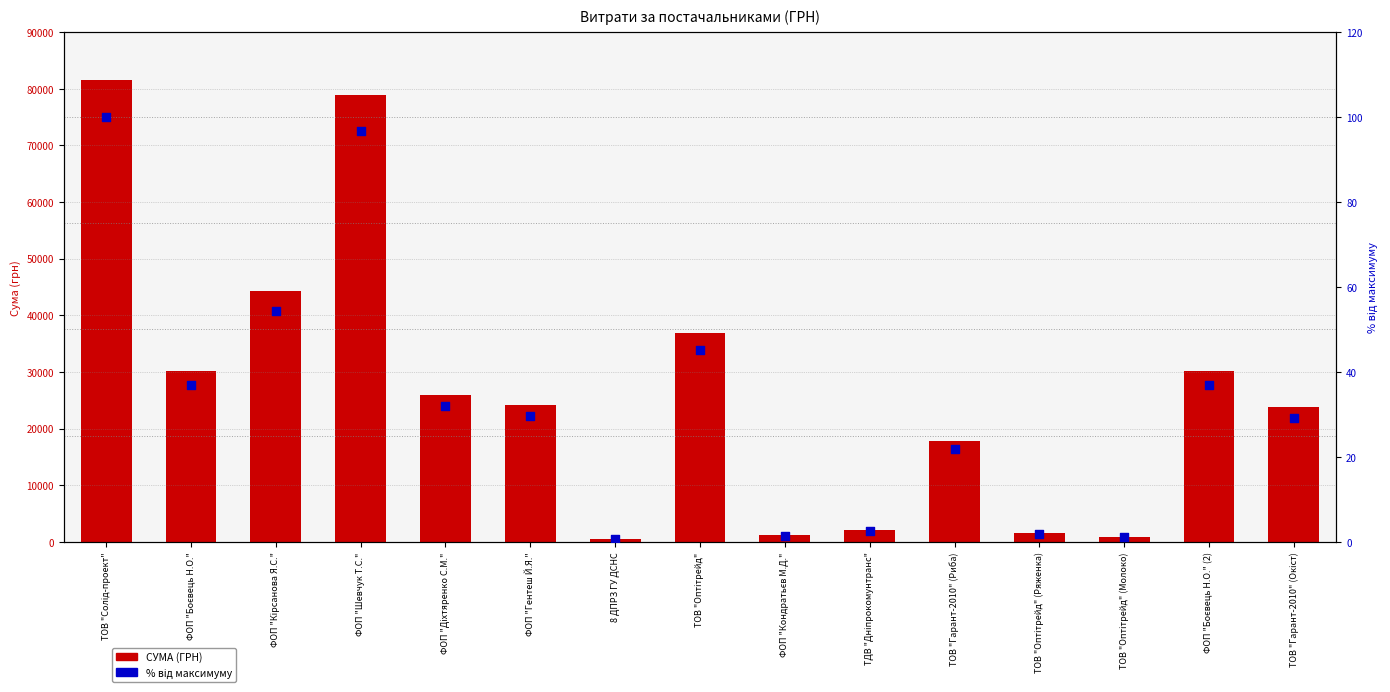

What are all the series names shown in the legend?

СУМА (ГРН), Відсоток від максимуму